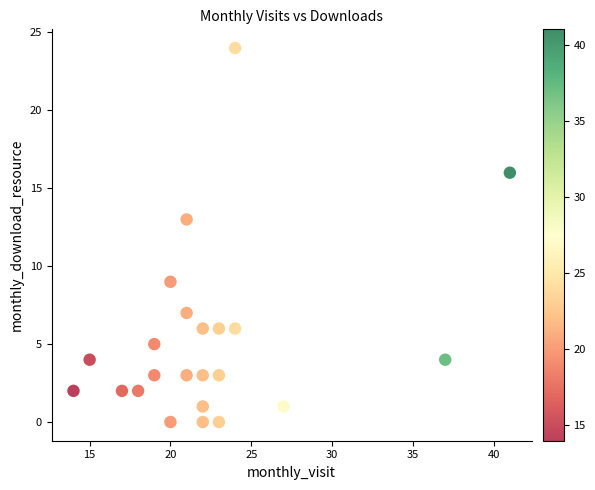

What Y value in the scatter plot is closest to 12?

13